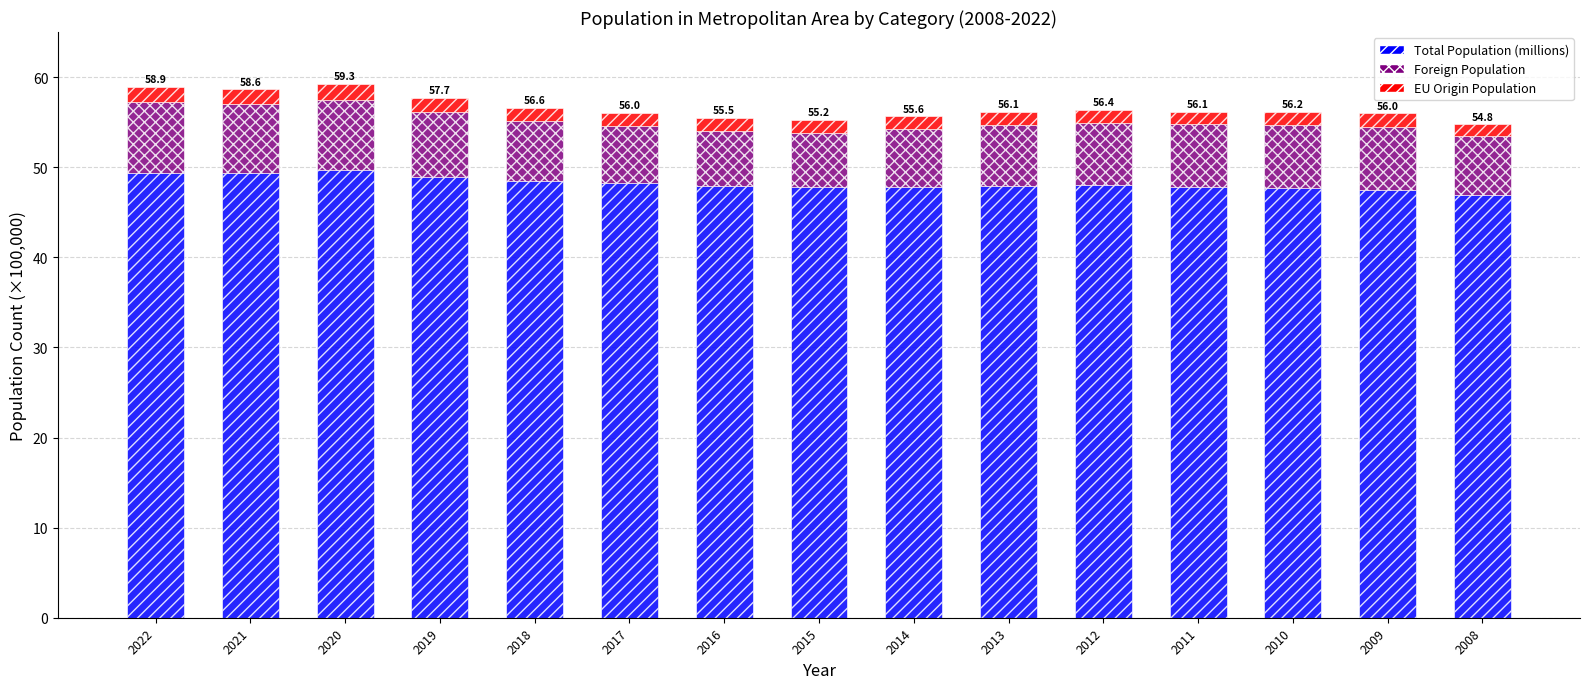

What is the highest value of the Total Population (millions) series?

49.6